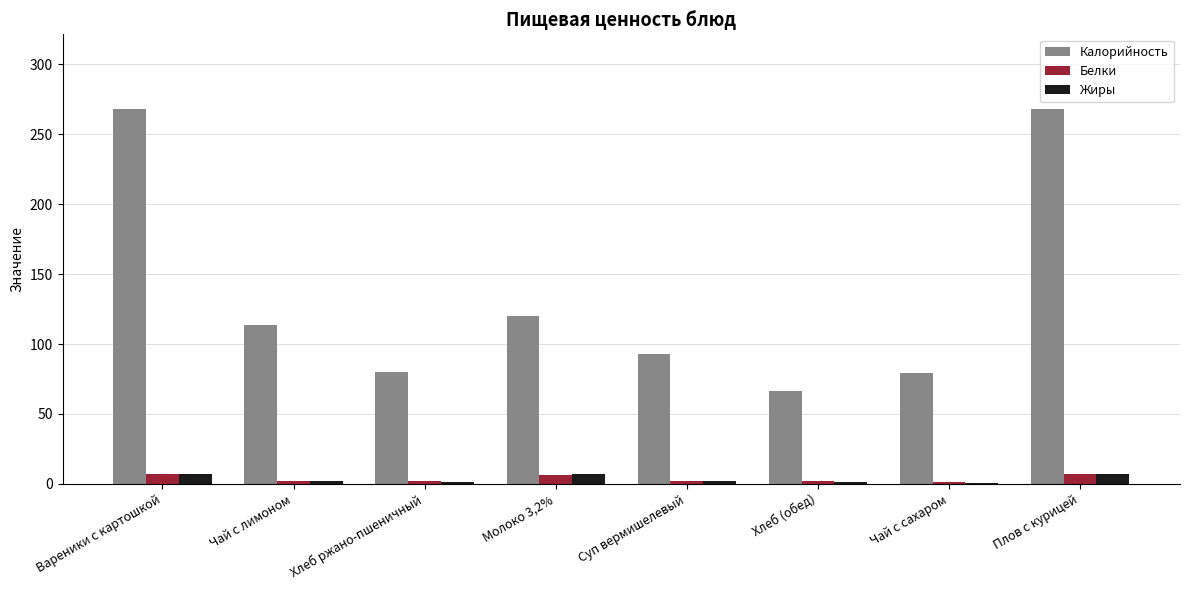

Which series changed the most between Молоко 3,2% and Суп вермишелевый?

Калорийность